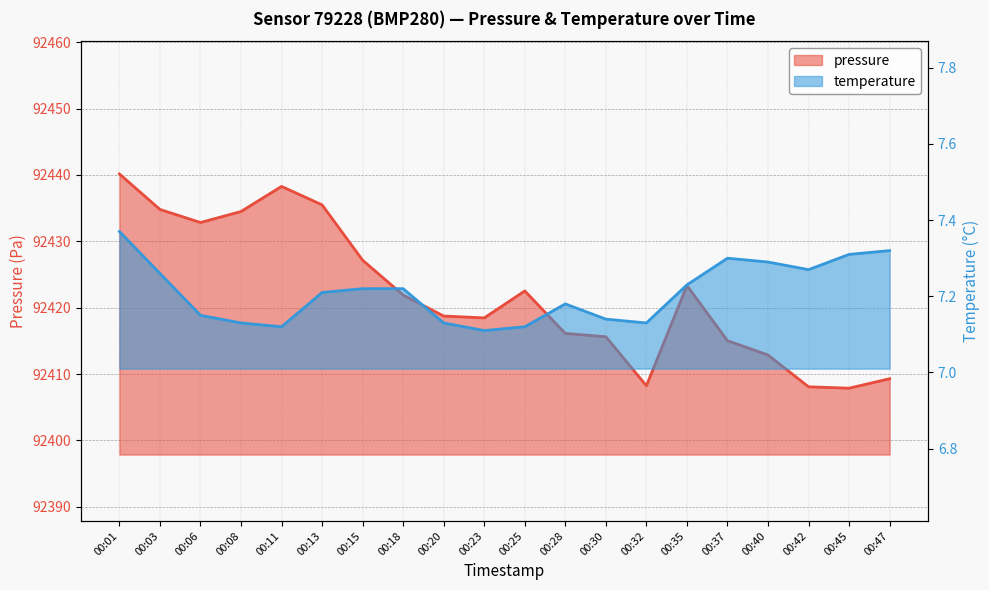

What value does the pressure series have at 00:42?

92408.1